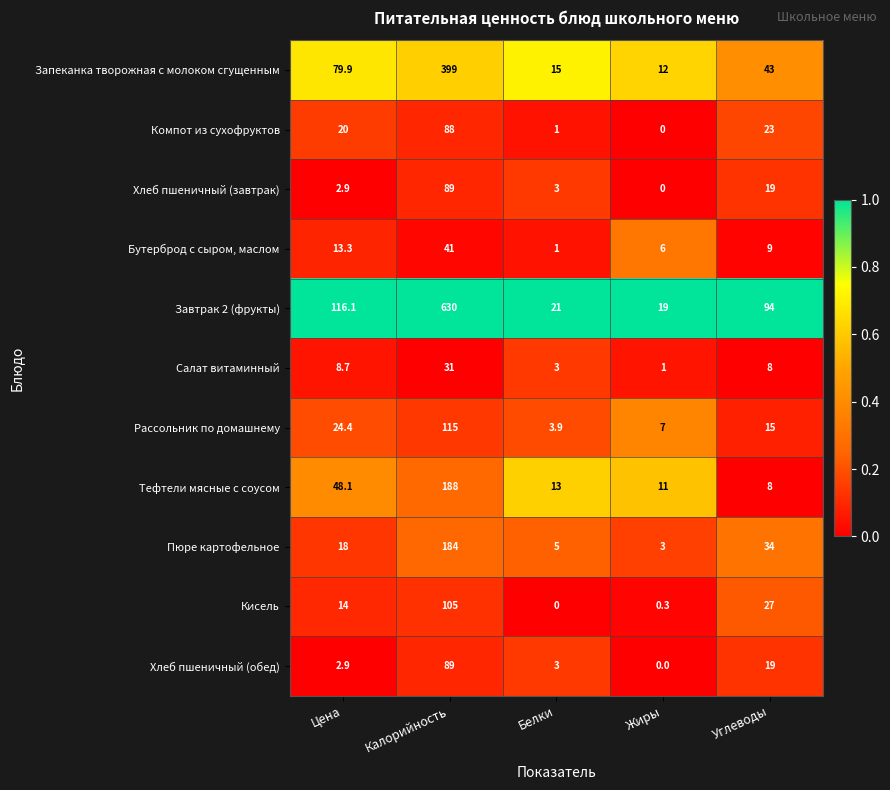

Rank the categories by Пюре картофельное value from lowest to highest.

Жиры, Белки, Цена, Углеводы, Калорийность